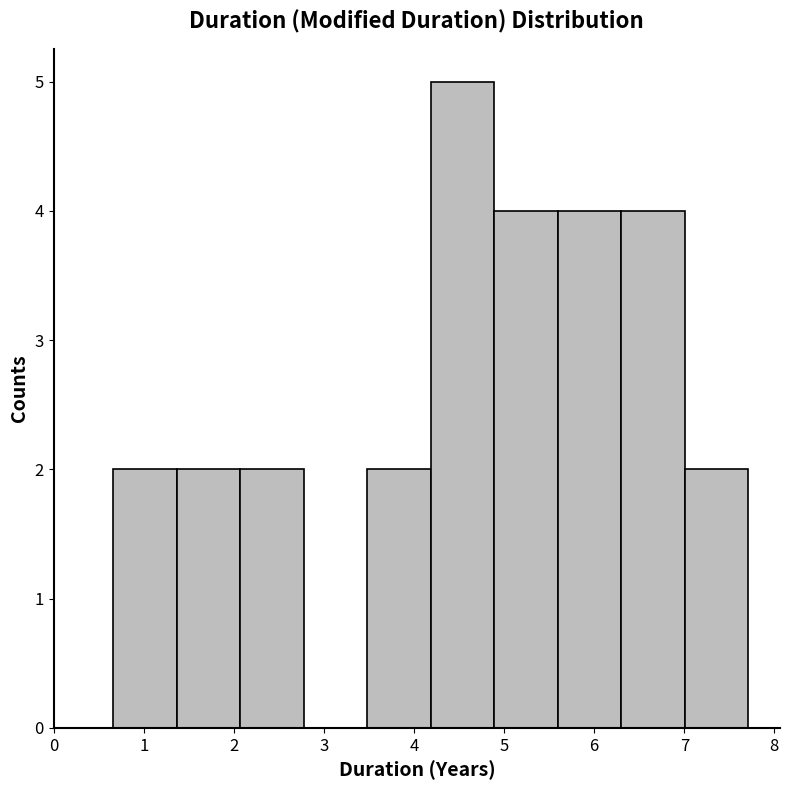

Reading left to right, transcribe this chart: for each bar, give the range it covers on the x-axis and its height. Neither the bar edges nor the heights are printed on the chart, so give them approximately, as read against the axes.

0.7 to 1.4: 2
1.4 to 2.1: 2
2.1 to 2.8: 2
2.8 to 3.5: 0
3.5 to 4.2: 2
4.2 to 4.9: 5
4.9 to 5.6: 4
5.6 to 6.3: 4
6.3 to 7.0: 4
7.0 to 7.7: 2